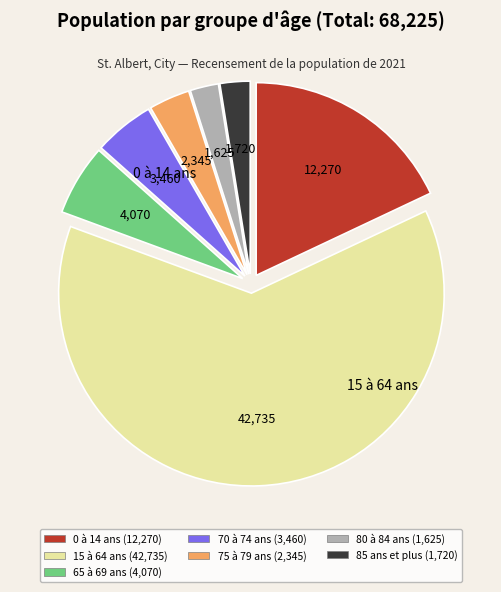

Combined, do 85 ans et plus (1,720) and 15 à 64 ans (42,735) account for over 50%?

Yes